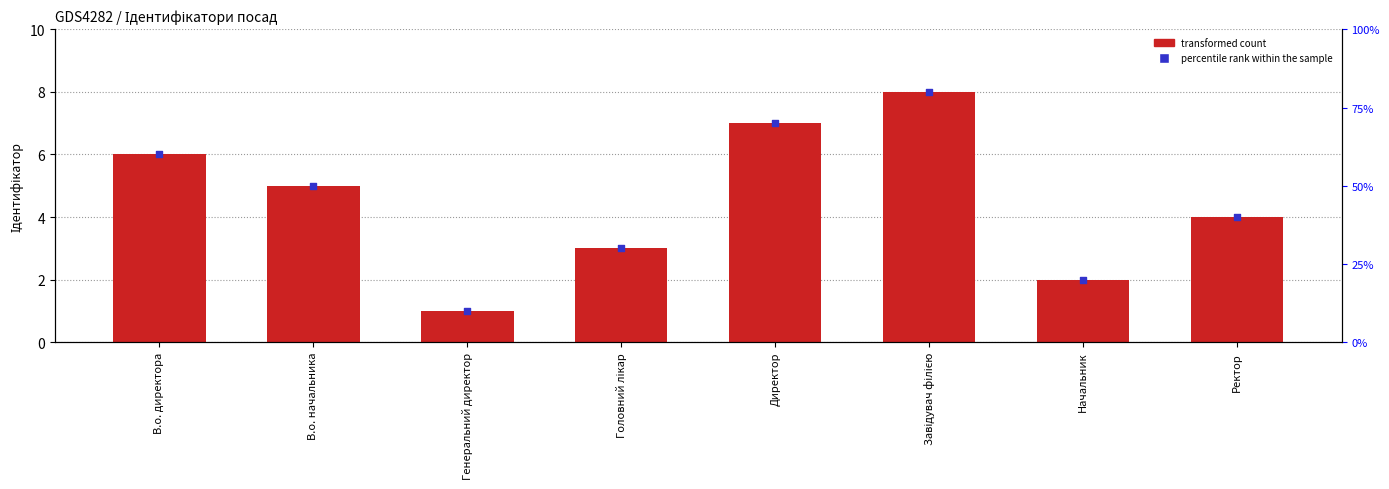

What is the change in value from В.о. директора to Ректор?

-2